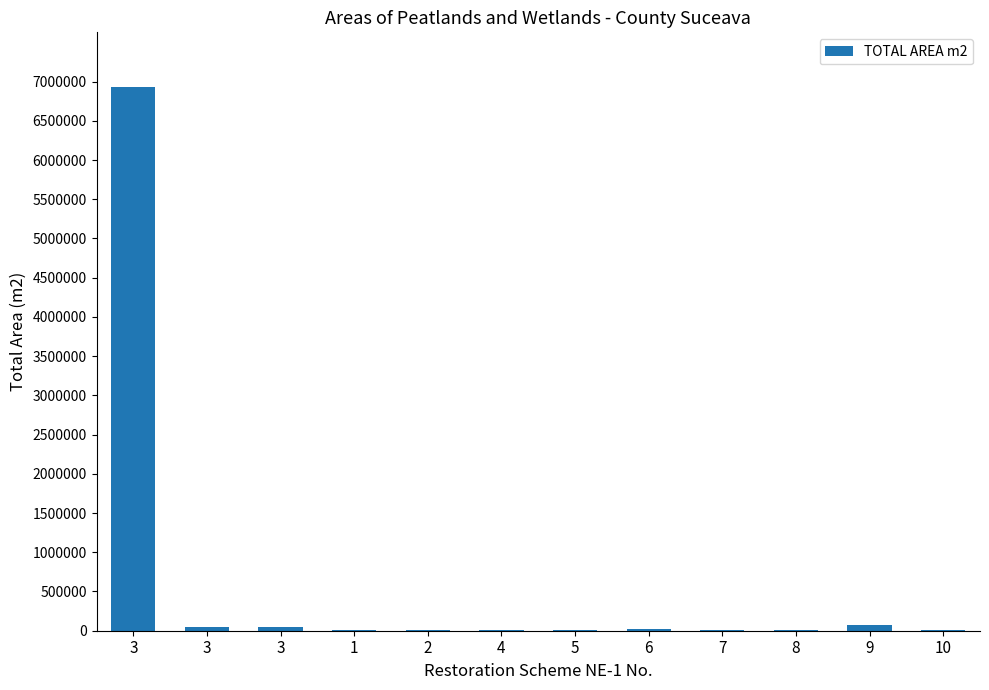

How many distinct data groups are displayed?

1